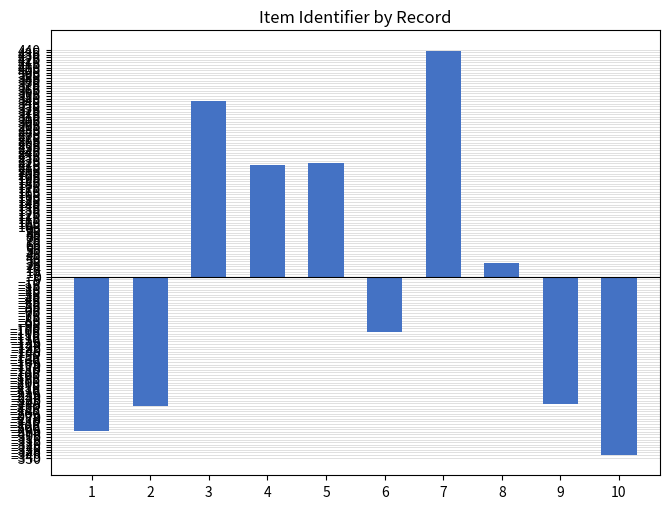

What is the value of the 8th bar from the left?

27